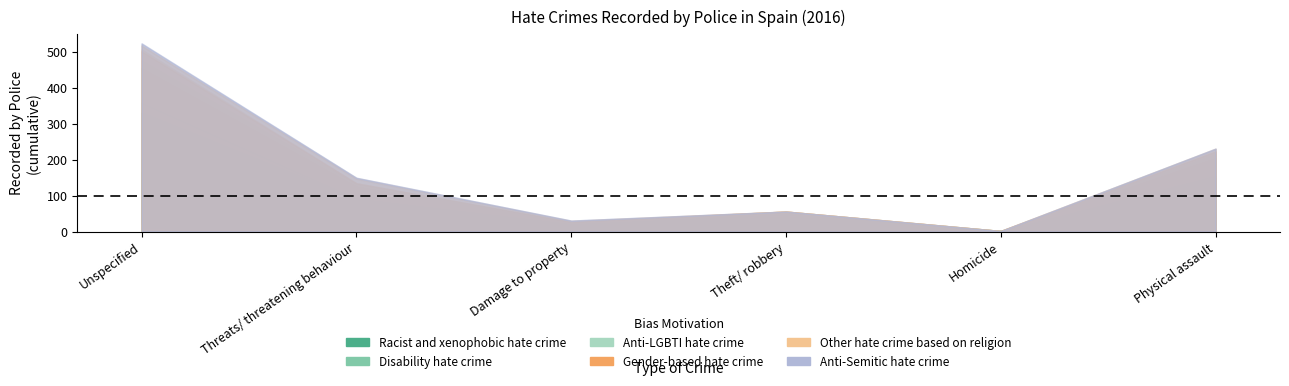

At Homicide, list the series in order from largest to smallest.

Racist and xenophobic hate crime, Disability hate crime, Anti-LGBTI hate crime, Gender-based hate crime, Other hate crime based on religion, Anti-Semitic hate crime